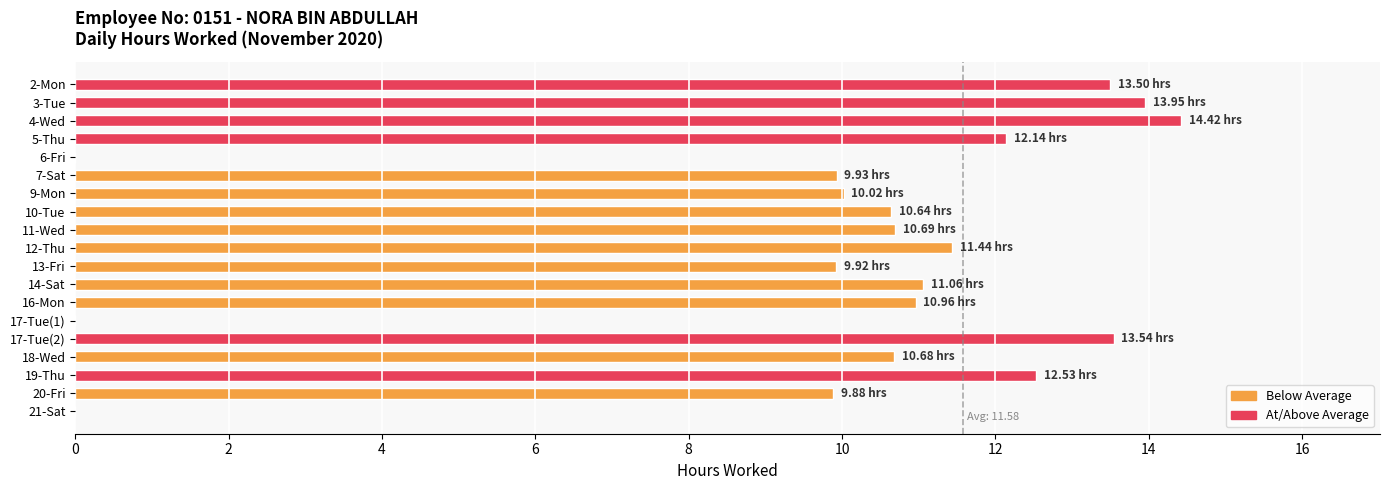

What is the sum of the values at 20-Fri and 5-Thu?

22.0